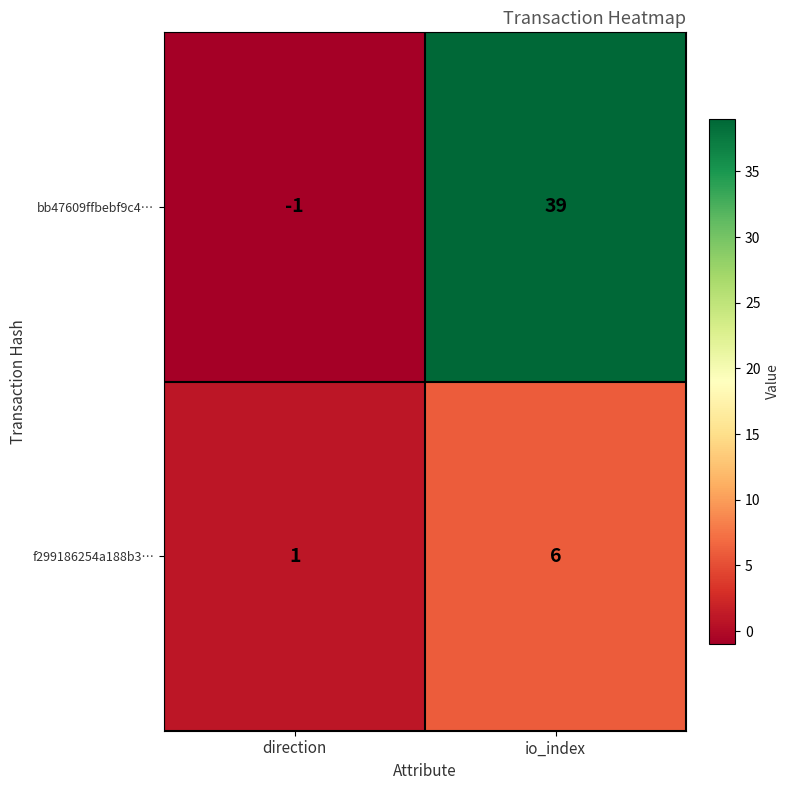

Reading left to right, transcribe all the data shown in this chart.

bb47609ffbebf9c4…: -1	39
f299186254a188b3…: 1	6